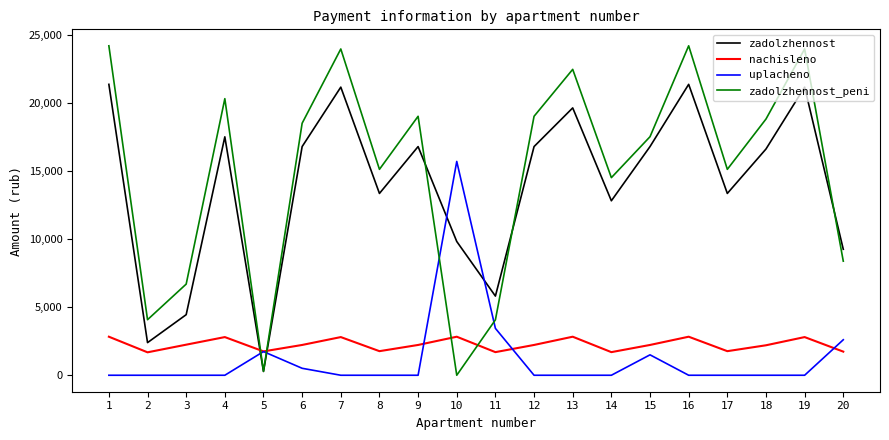

At how many categories does at least one series exceed 15504?

12